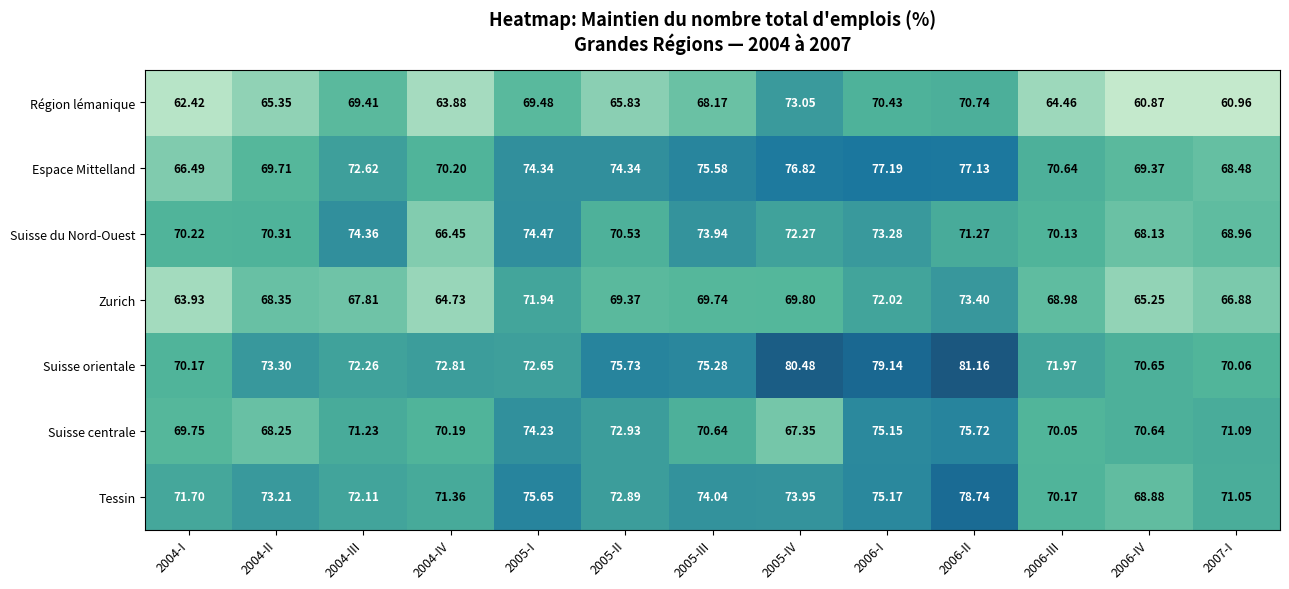

At 2006-IV, list the series in order from smallest to largest.

Région lémanique, Zurich, Suisse du Nord-Ouest, Tessin, Espace Mittelland, Suisse centrale, Suisse orientale